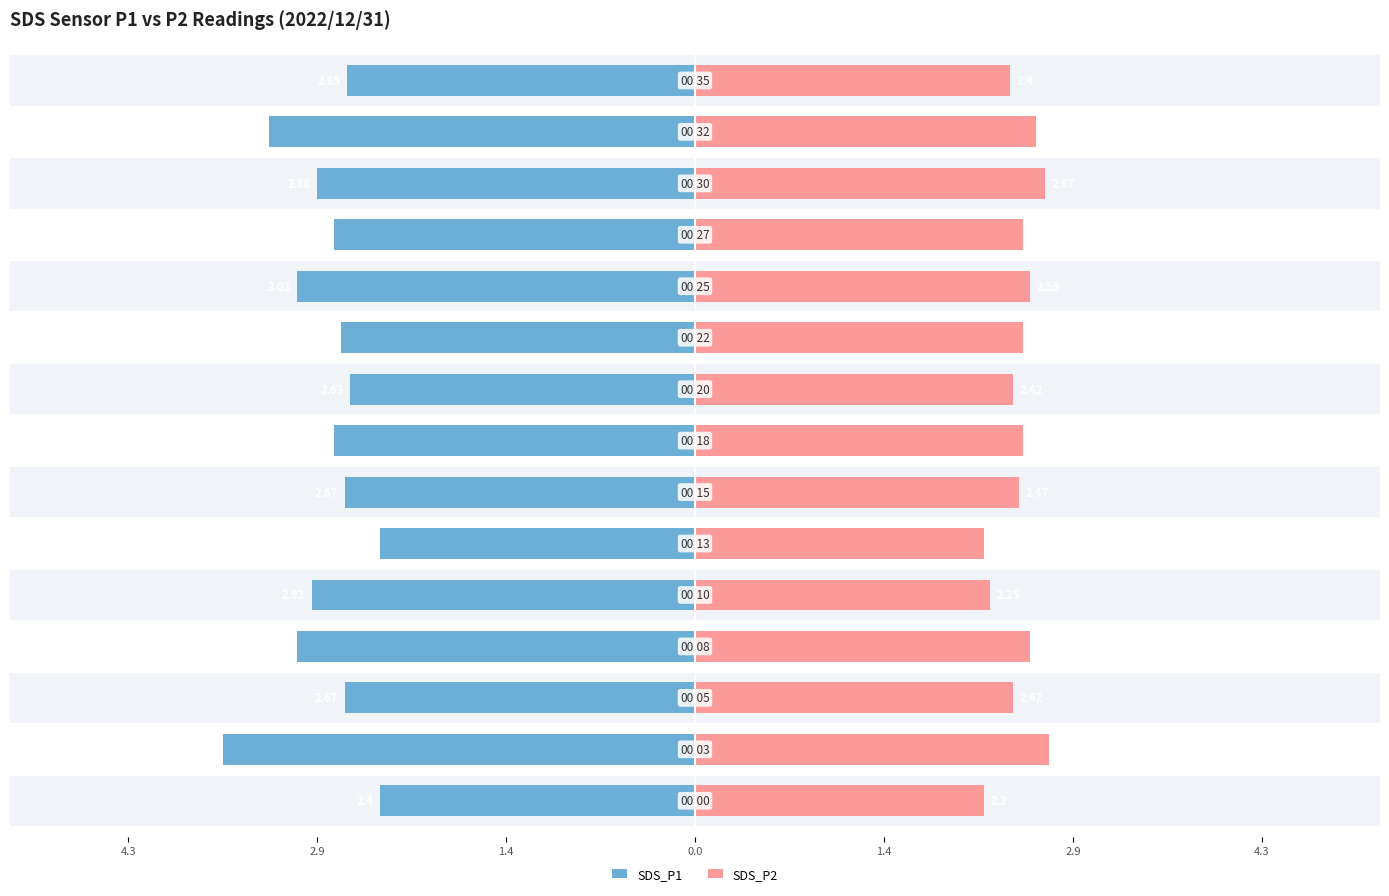

What are all the series names shown in the legend?

SDS_P1, SDS_P2